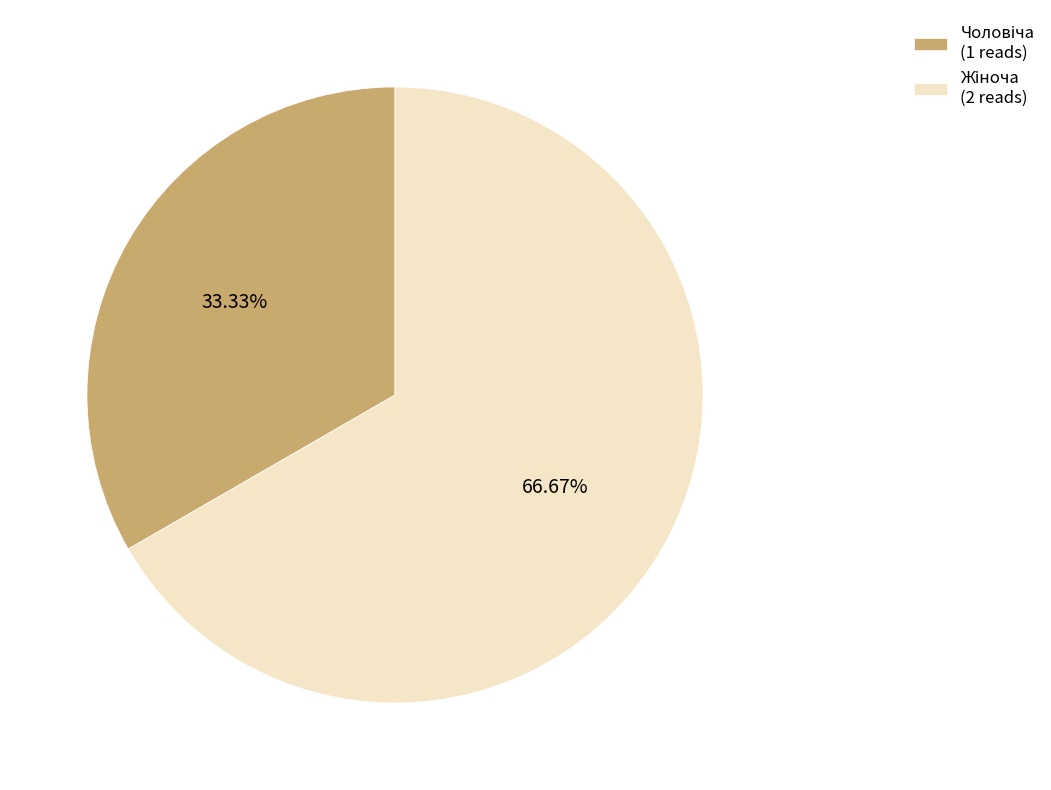

How many segments does this pie chart have?

2